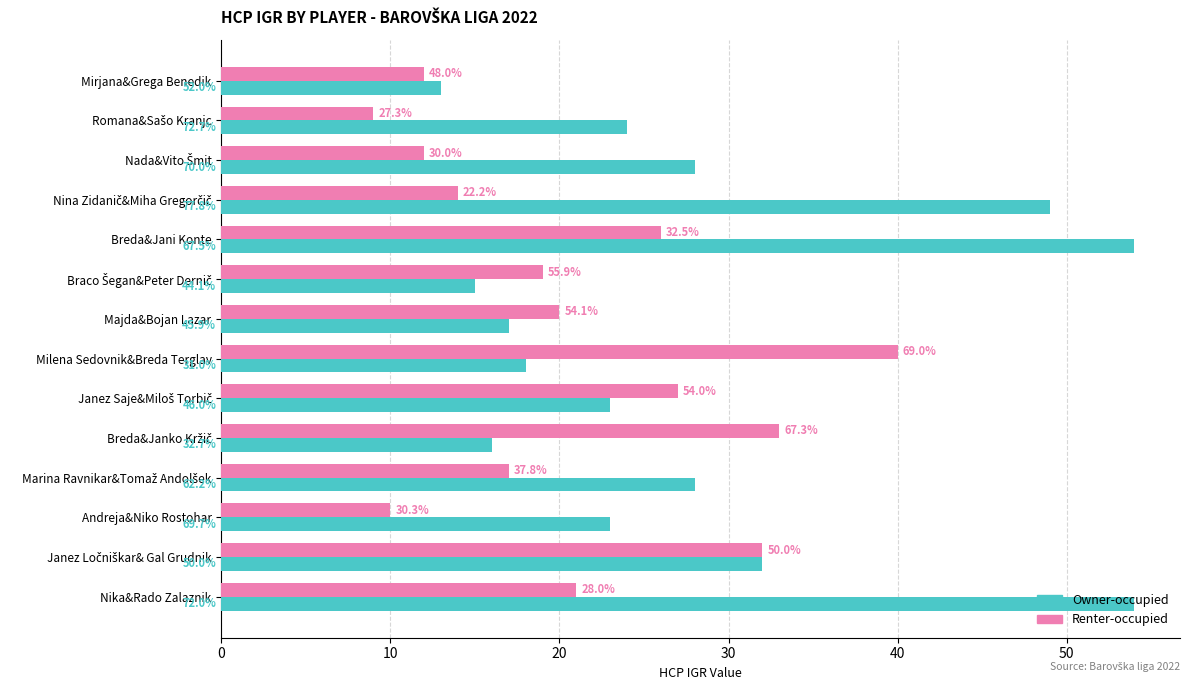

Rank the series by their maximum value, from lowest to highest.

Renter-occupied, Owner-occupied